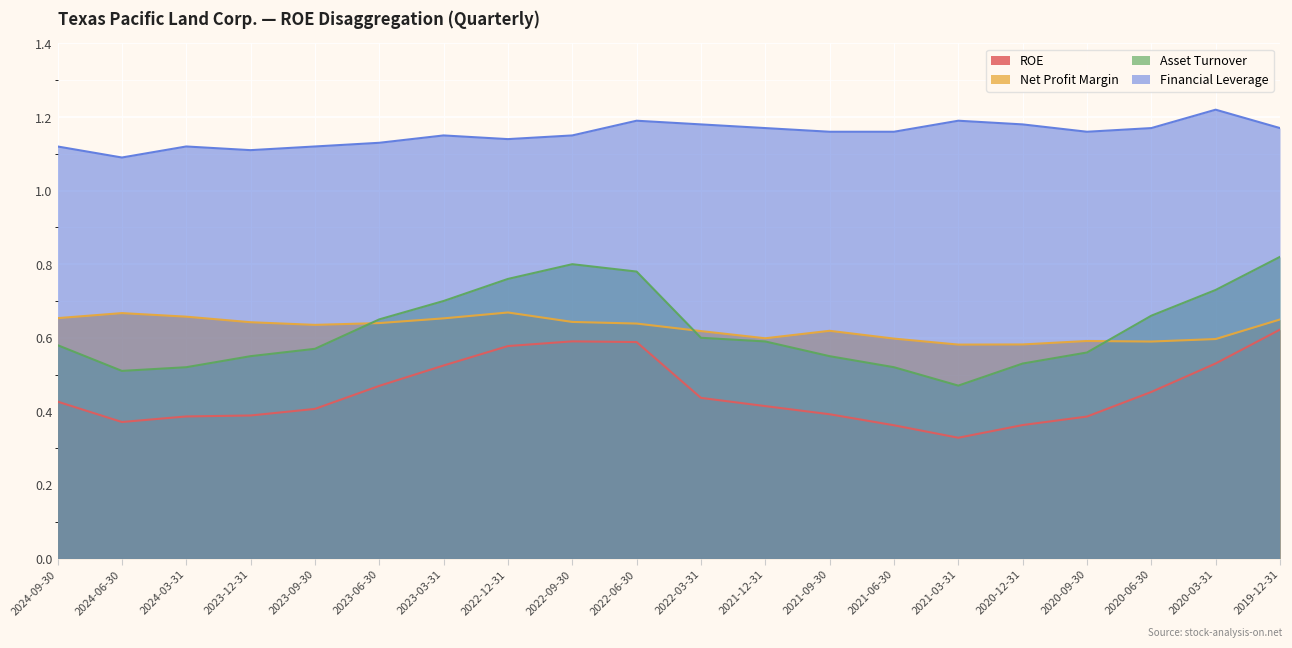

True or false: Financial Leverage and Asset Turnover cross at least once.

False